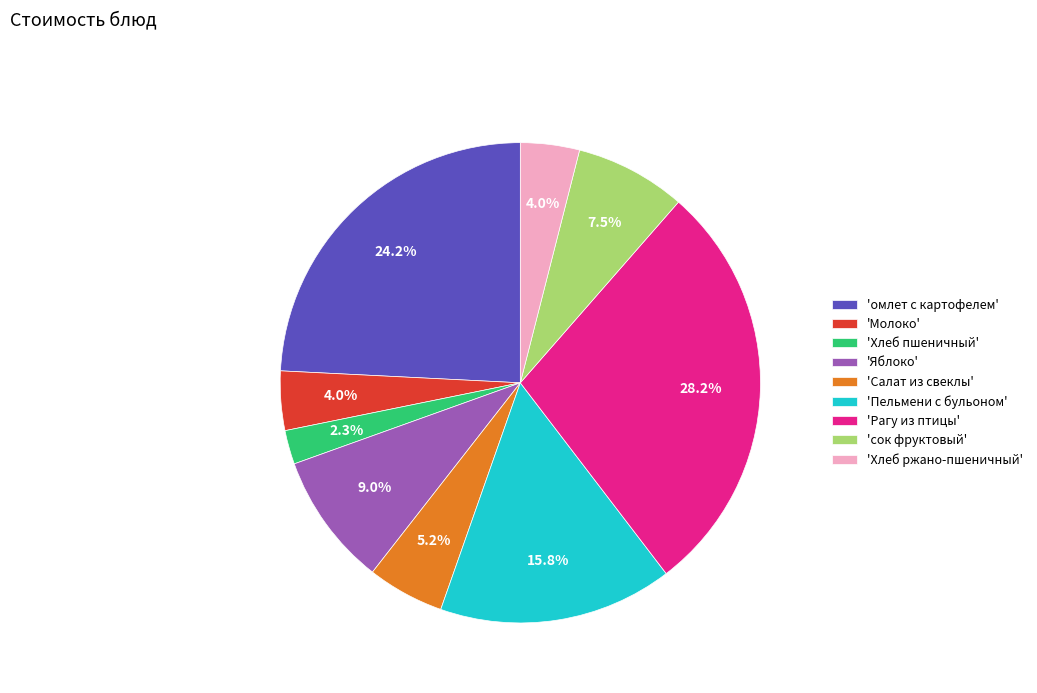

What is the total percentage of 'Яблоко' and 'Молоко'?

13.0%